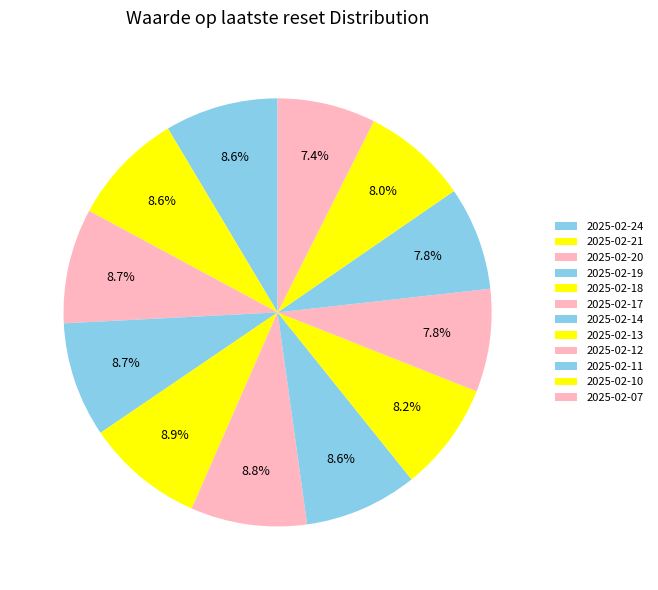

Is 2025-02-11 the majority of the pie?

No